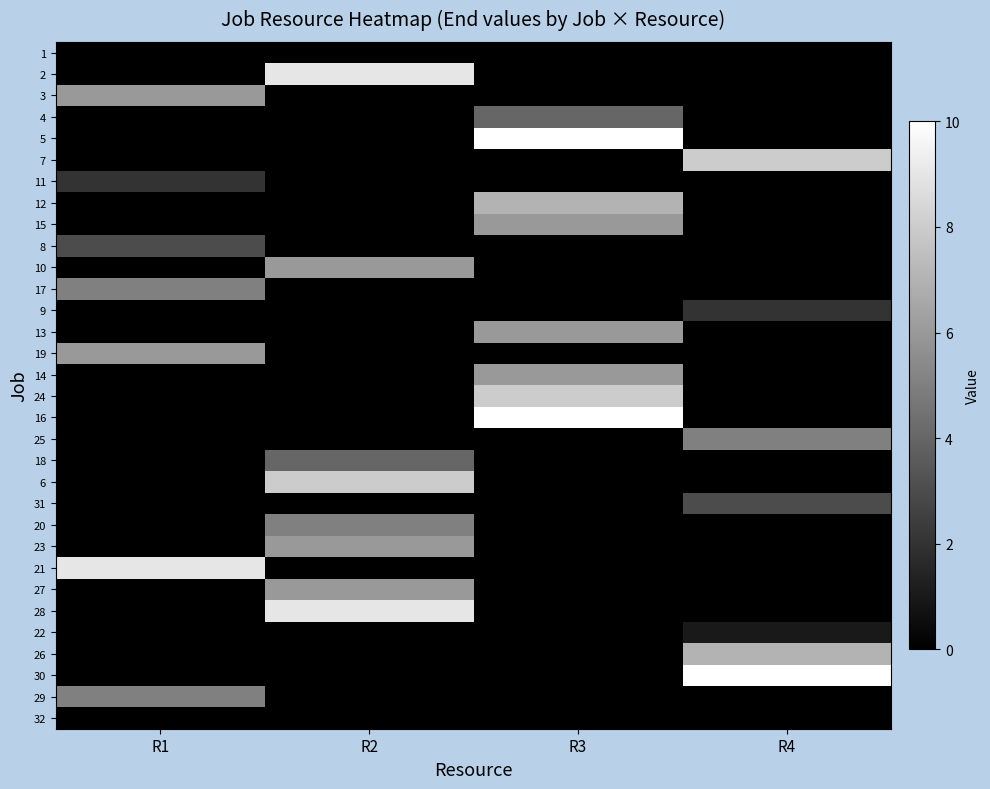

Rank the series at R2 from highest to lowest value.

2, 28, 6, 10, 23, 27, 20, 18, 1, 3, 4, 5, 7, 11, 12, 15, 8, 17, 9, 13, 19, 14, 24, 16, 25, 31, 21, 22, 26, 30, 29, 32